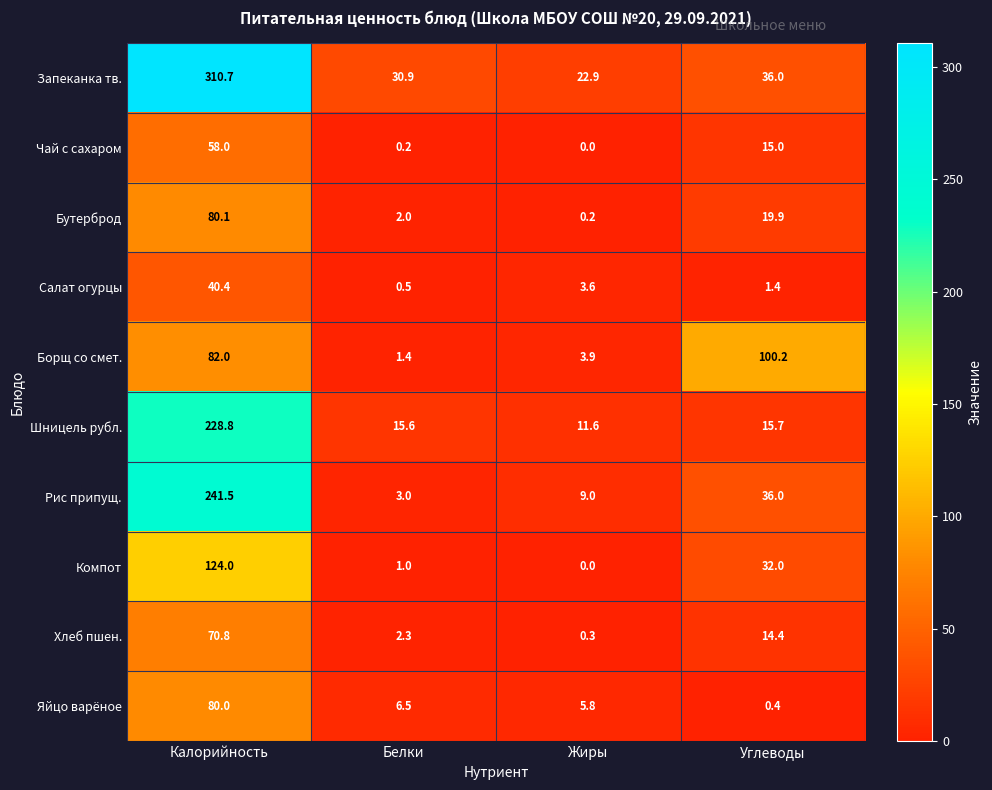

Which label corresponds to the largest value in the chart?

Калорийность